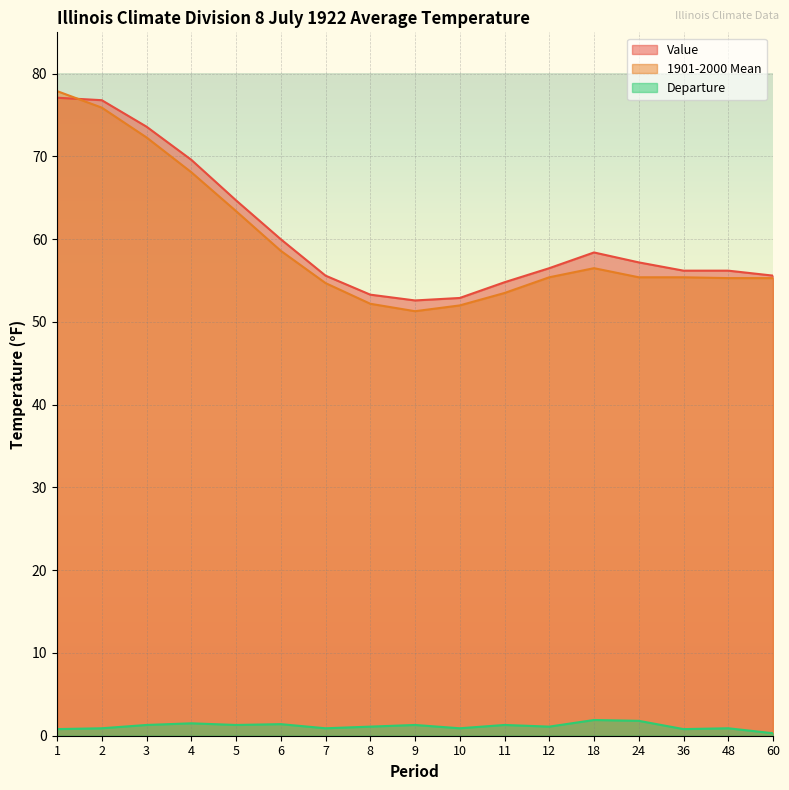

Which series has the widest spread of values?

1901-2000 Mean